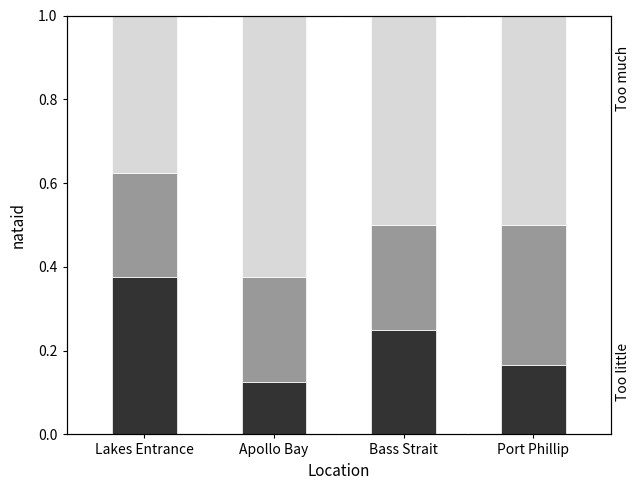

How many data points does each series have?

4